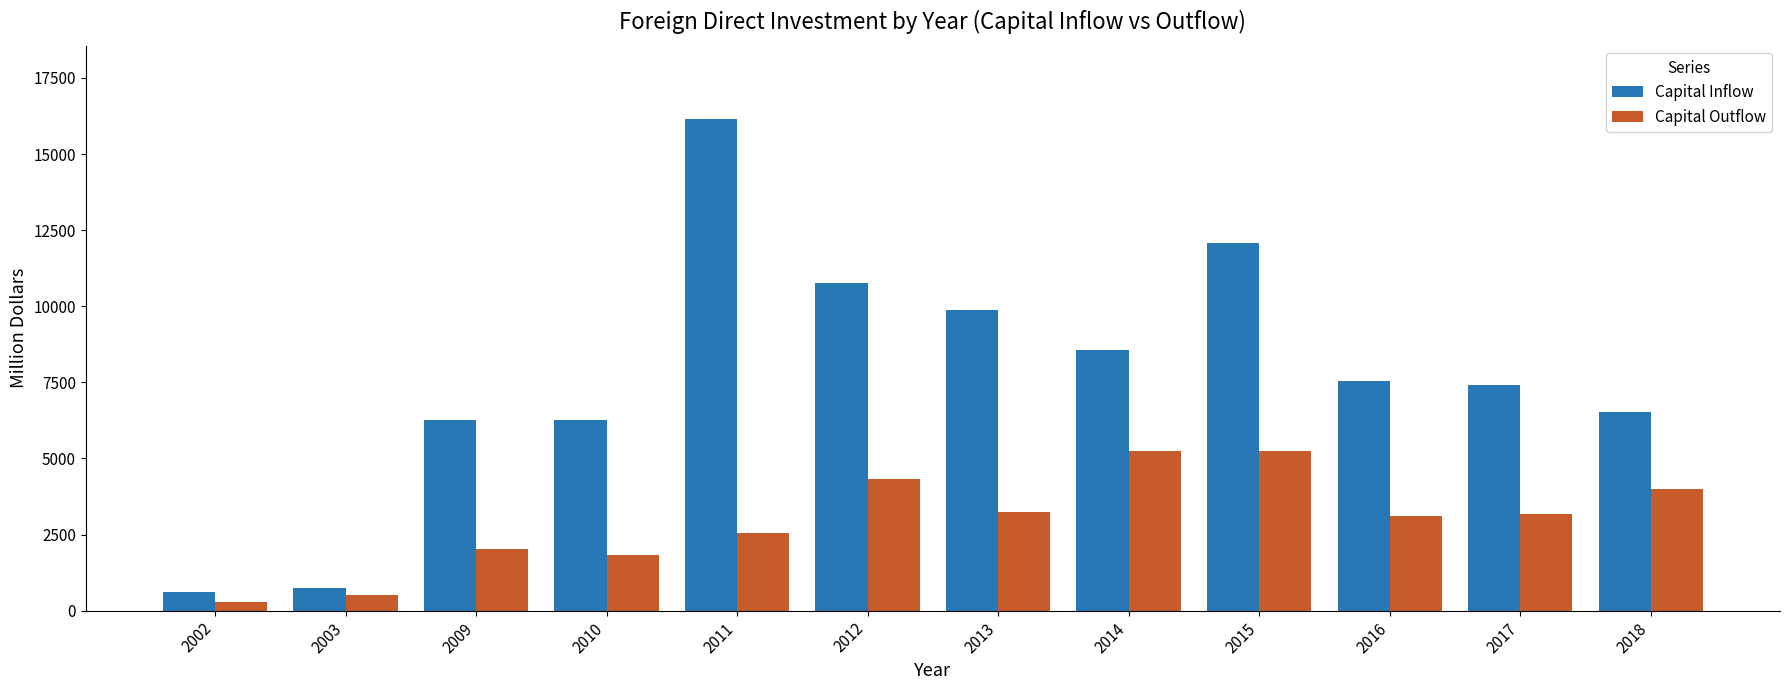

What is the average value of the Capital Outflow series?

2960